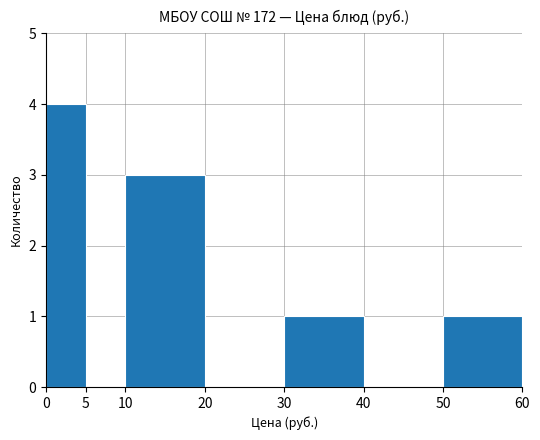

Reading left to right, what are all the values shown in this chart?

0=4	5=0	10=3	20=0	30=1	40=0	50=1